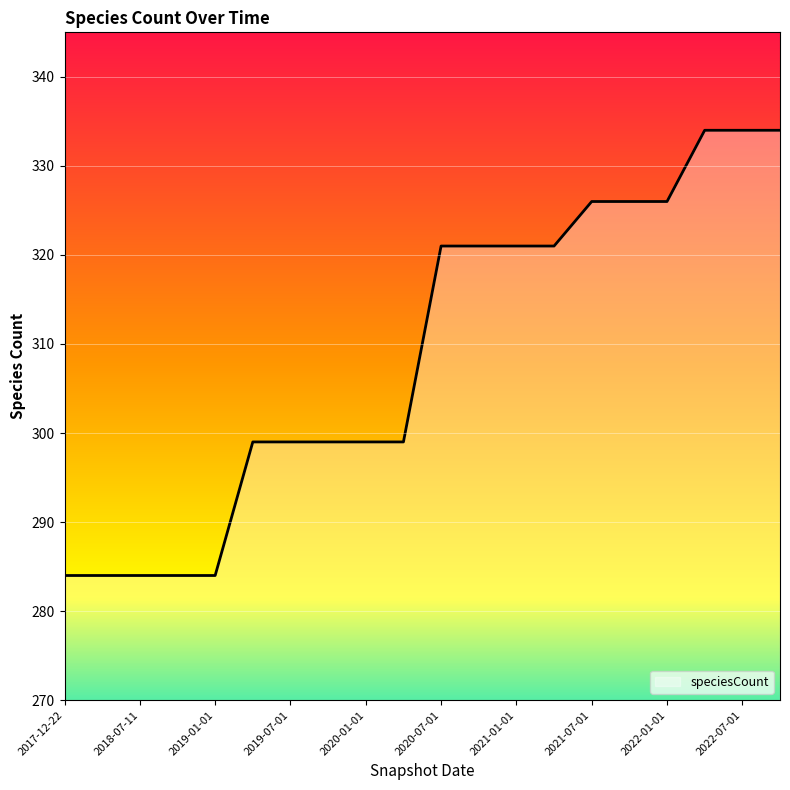

What is the difference between the maximum and minimum values?

50